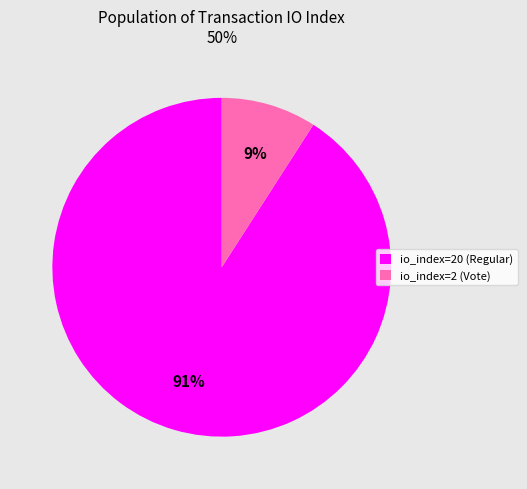

To the nearest percent, what is the difference between the largest and smallest slice percentages?

82%